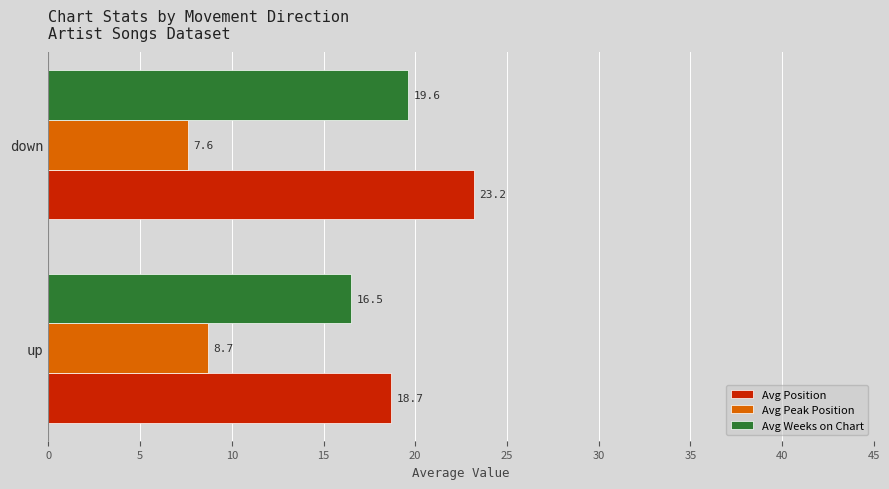

What is the difference between the Avg Peak Position values at down and up?

1.1